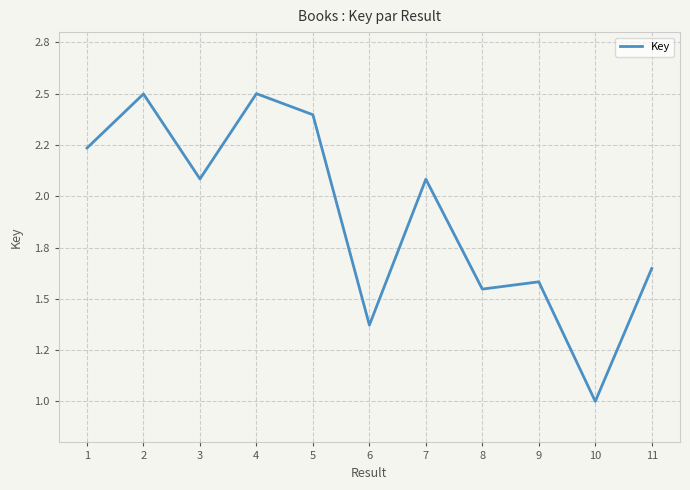

What is the difference between the maximum and minimum values?

1.5